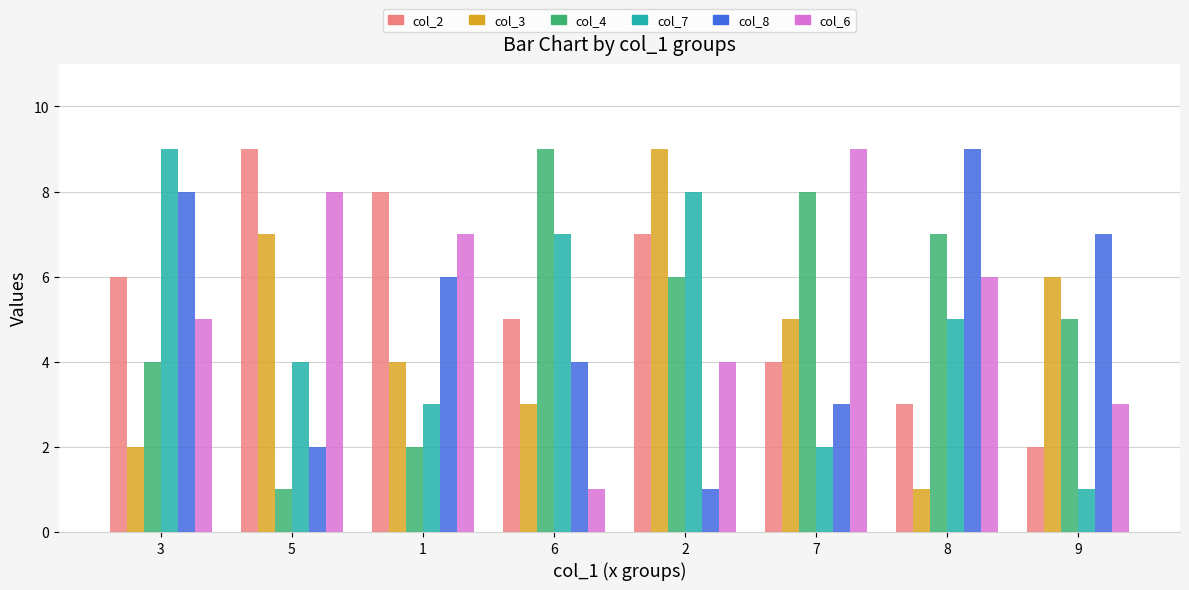

At which label is col_3 closest to 5?

7